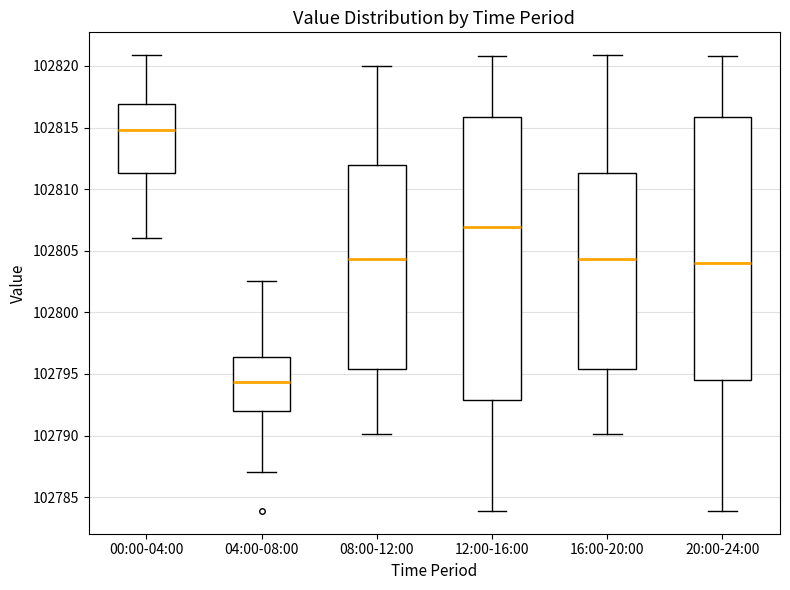

Which box is the tallest, from its lower edge to its upper edge?

12:00-16:00